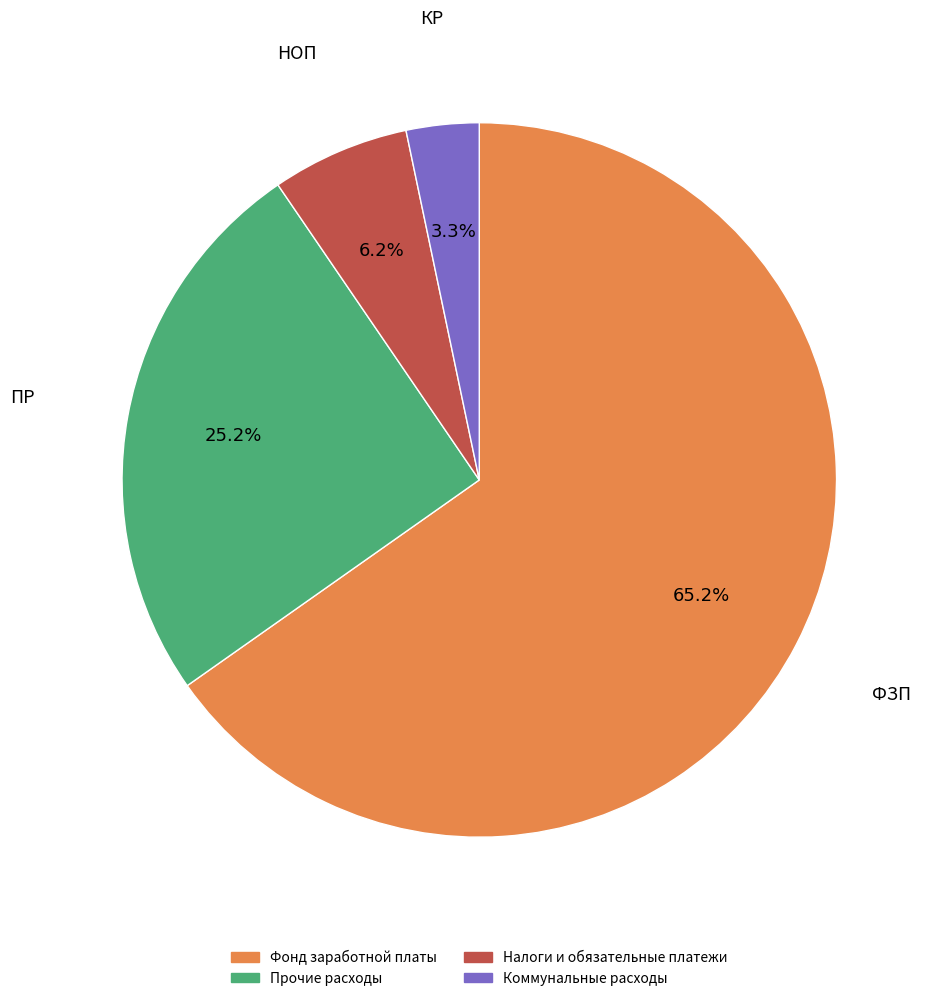

What is the ratio of the value at Коммунальные расходы to the value at Прочие расходы?

0.1